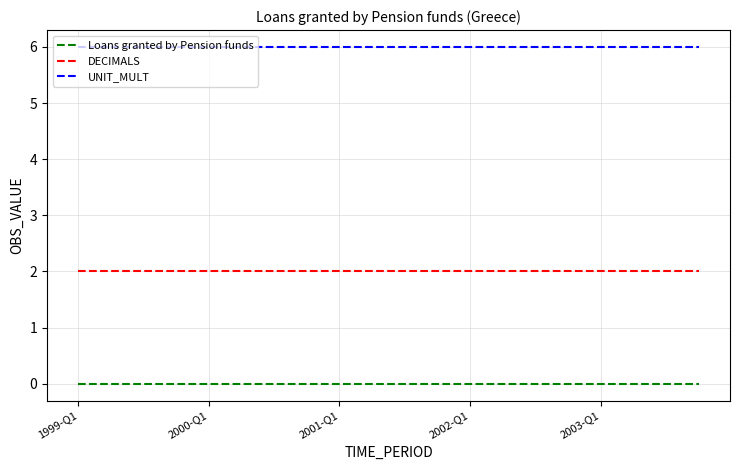

True or false: DECIMALS and Loans granted by Pension funds intersect in this chart.

False